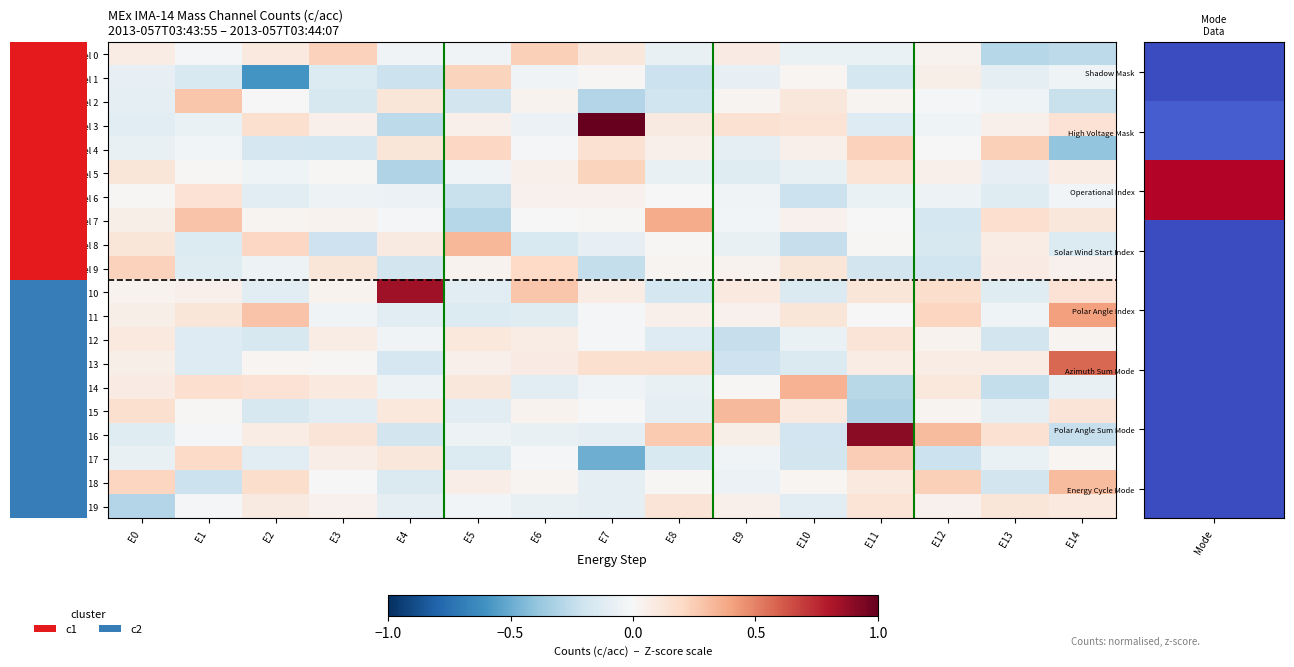

At which label does Mass Channel 8 reach its minimum?

E10